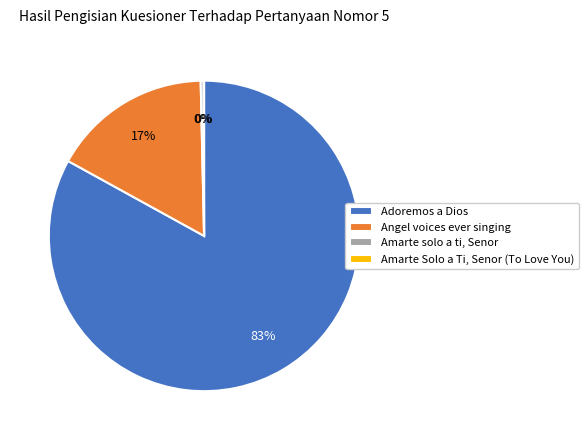

Which slice is the largest?

Adoremos a Dios